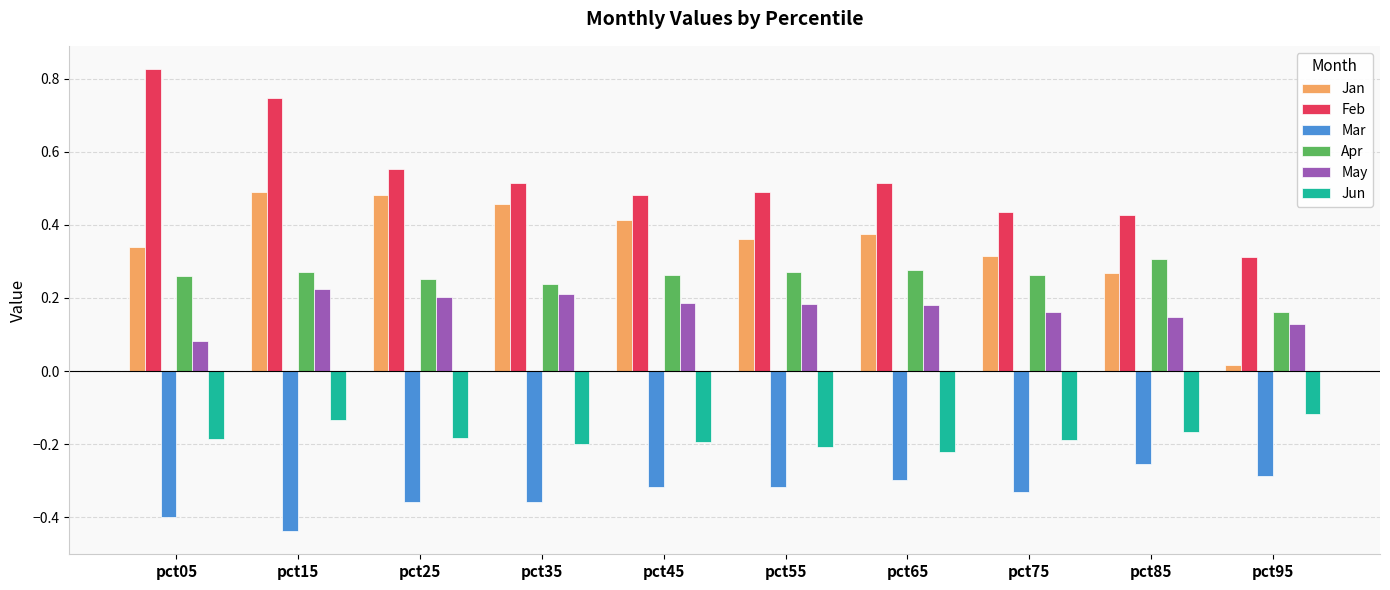

At which label does May reach its minimum?

pct05